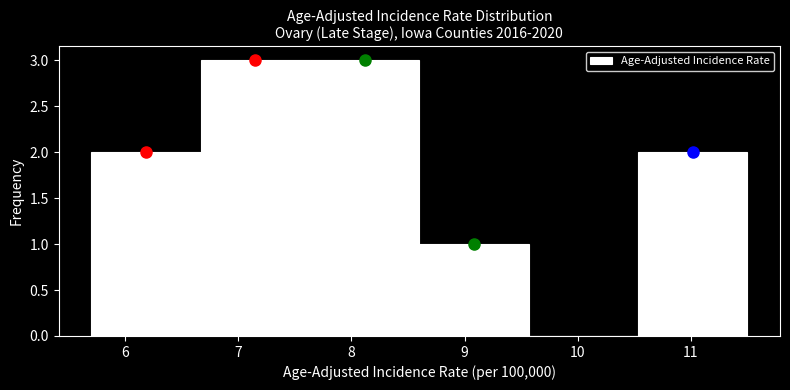

Reading left to right, list every bar in this chart as the range it spans on the x-axis followed by its height. Neither the bar edges nor the heights are printed on the chart, so give them approximately, as read against the axes.

5.7 to 6.7: 2
6.7 to 7.6: 3
7.6 to 8.6: 3
8.6 to 9.6: 1
9.6 to 10.5: 0
10.5 to 11.5: 2